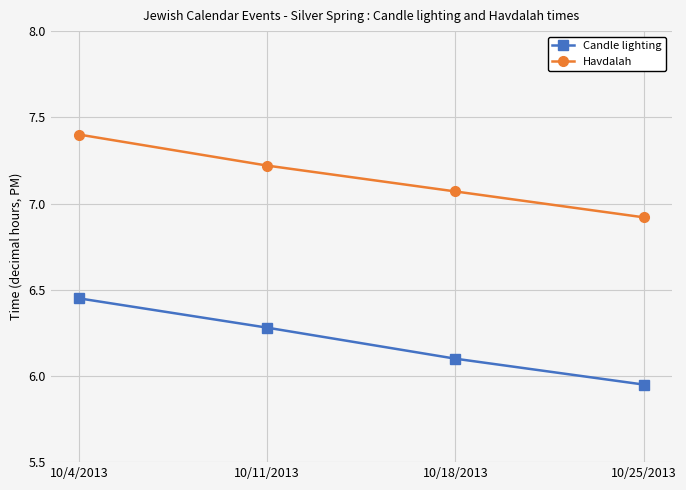

At which label does Candle lighting first exceed 6?

10/4/2013